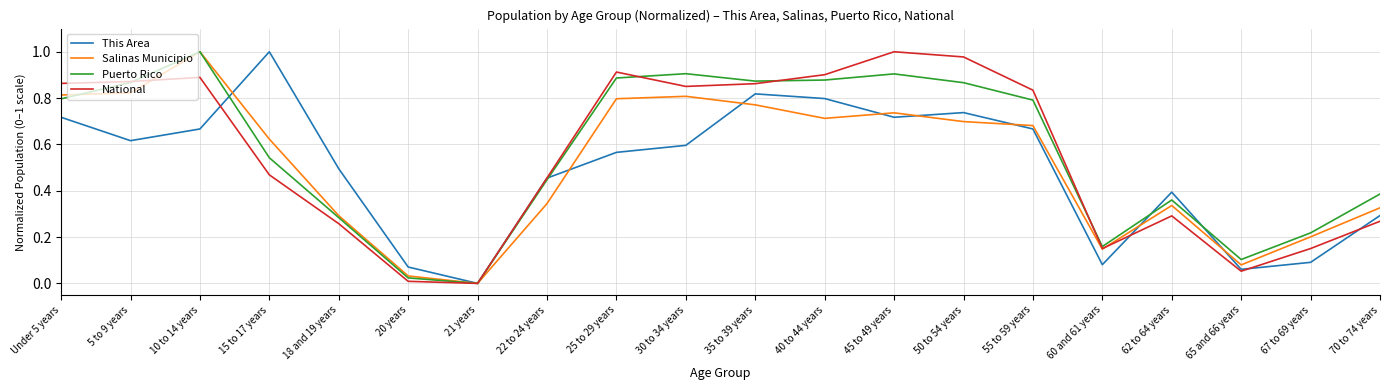

How many values in the Salinas Municipio series exceed 0?

19